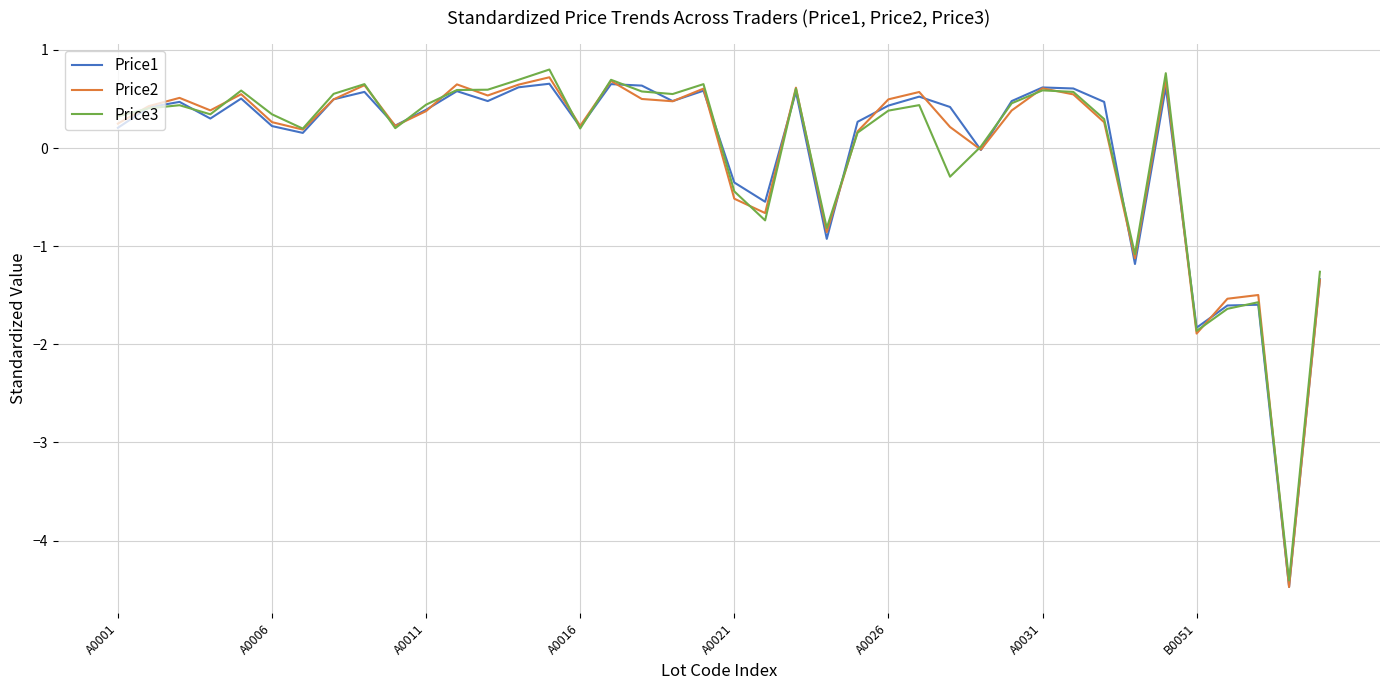

What is the difference between the second highest and second lowest values in the Price1 series?

2.5